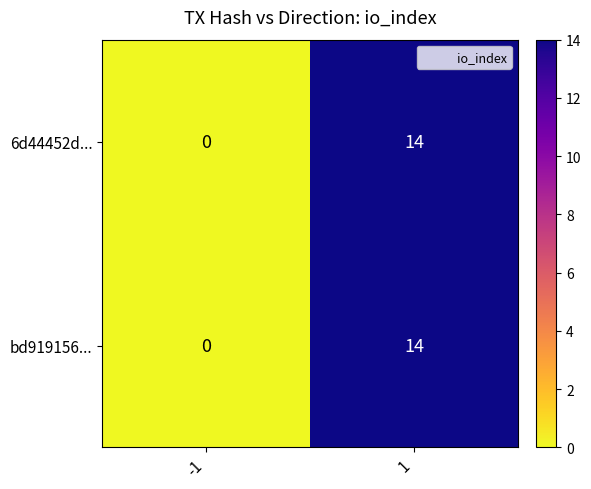

Which label corresponds to the smallest value in the chart?

-1